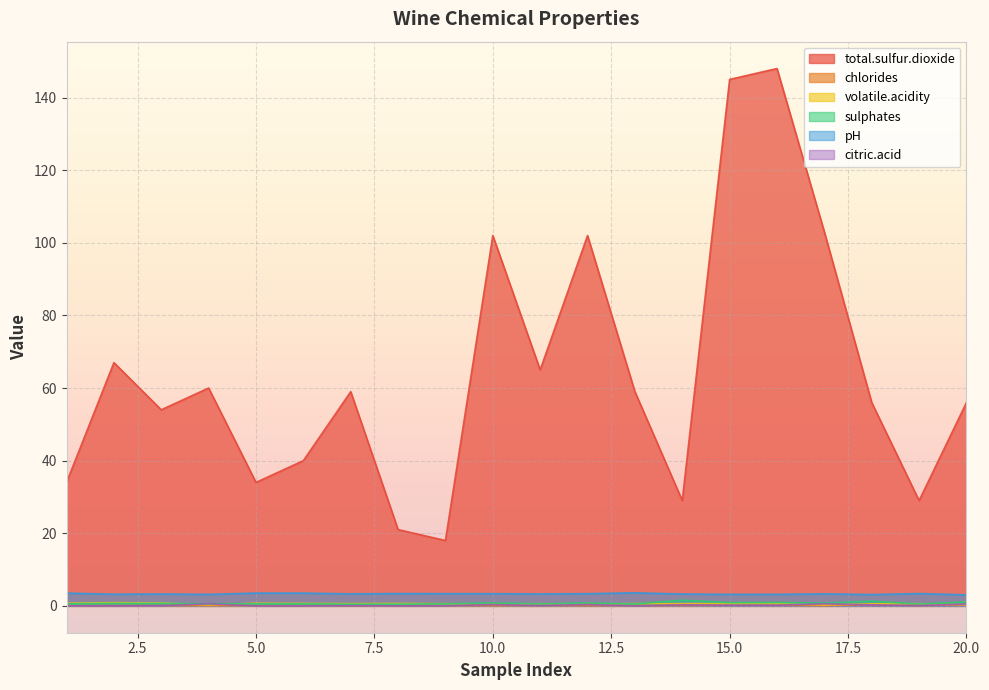

True or false: sulphates has a value of 1.2 at 17.

False